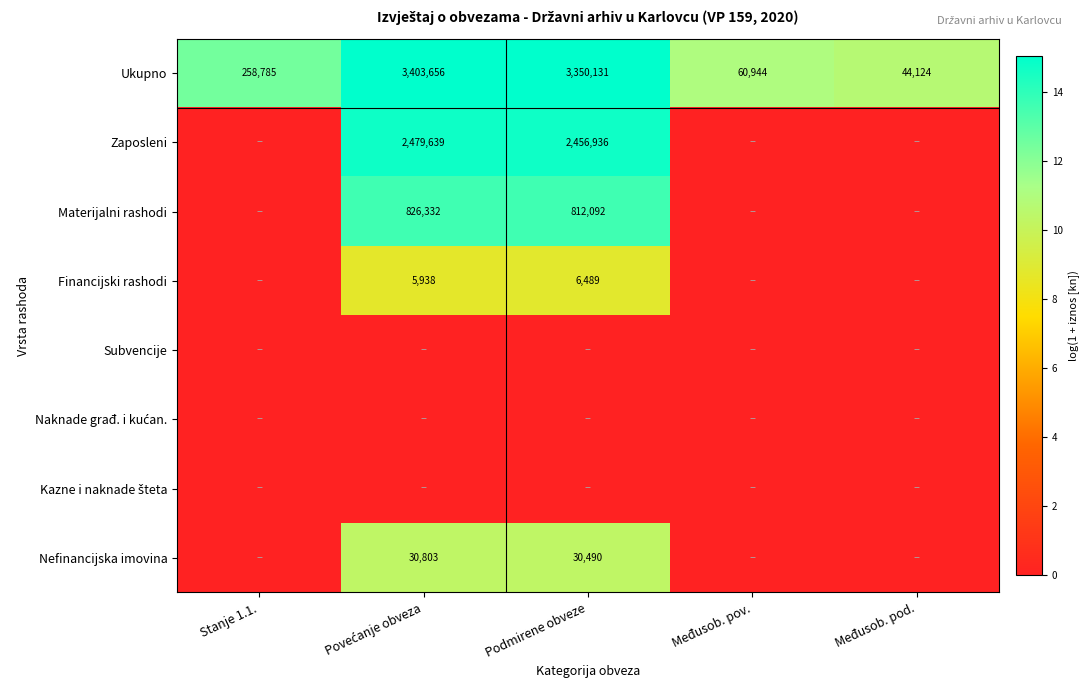

The value of Ukupno at Međusob. pov. is 79553. True or false?

False